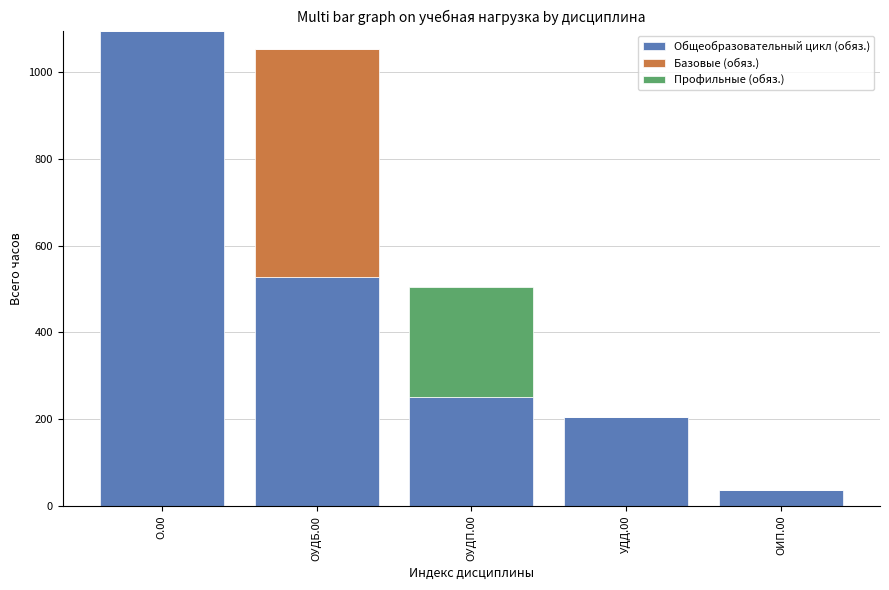

The Общеобразовательный цикл (обяз.) series shows 563 at О.00. True or false?

False